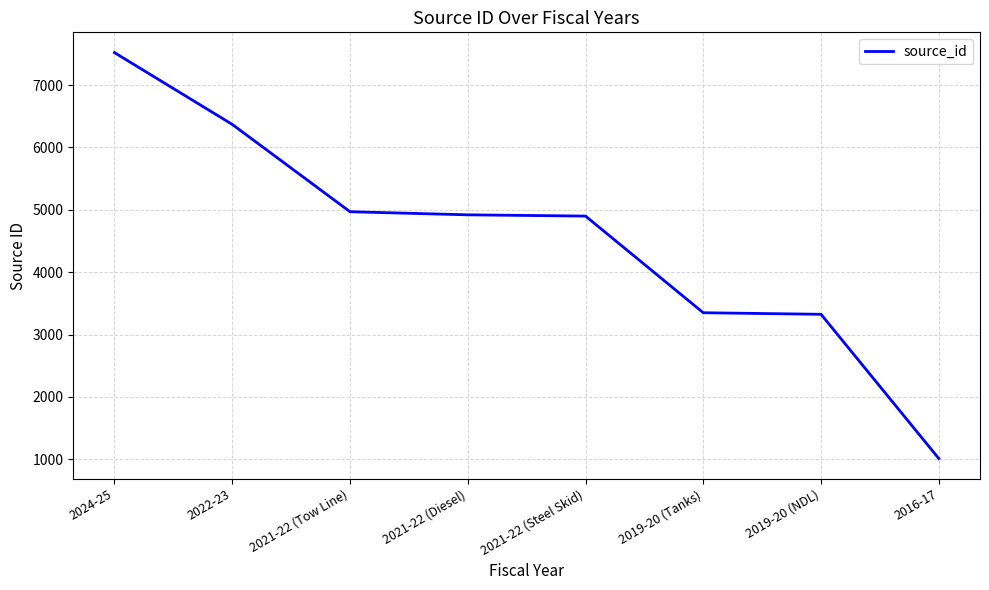

True or false: the data has more than 2 interior local peaks.

False